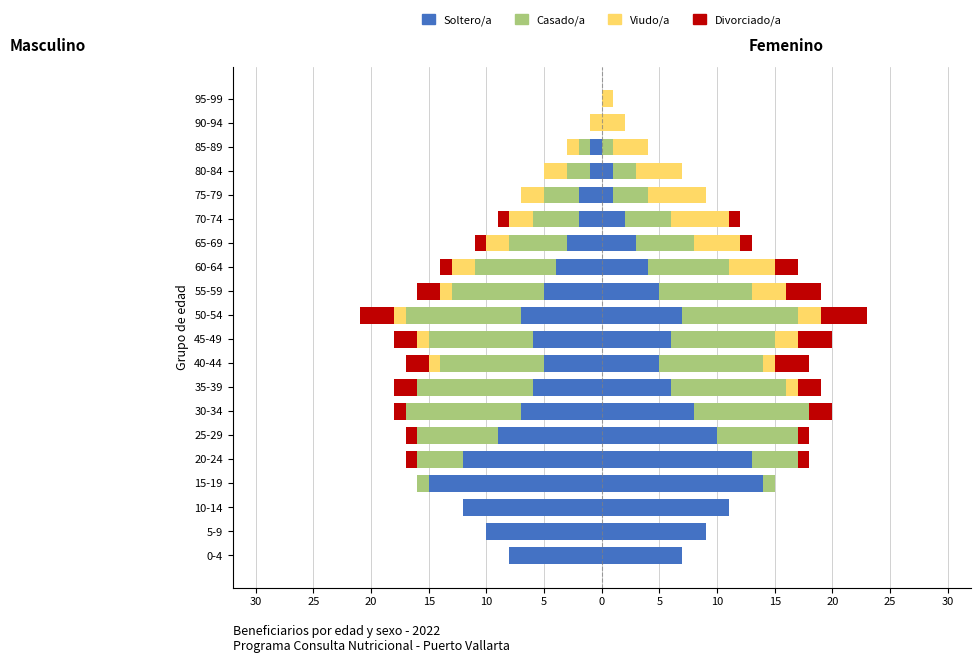

At which category does the chart reach its minimum across all series?

15-19